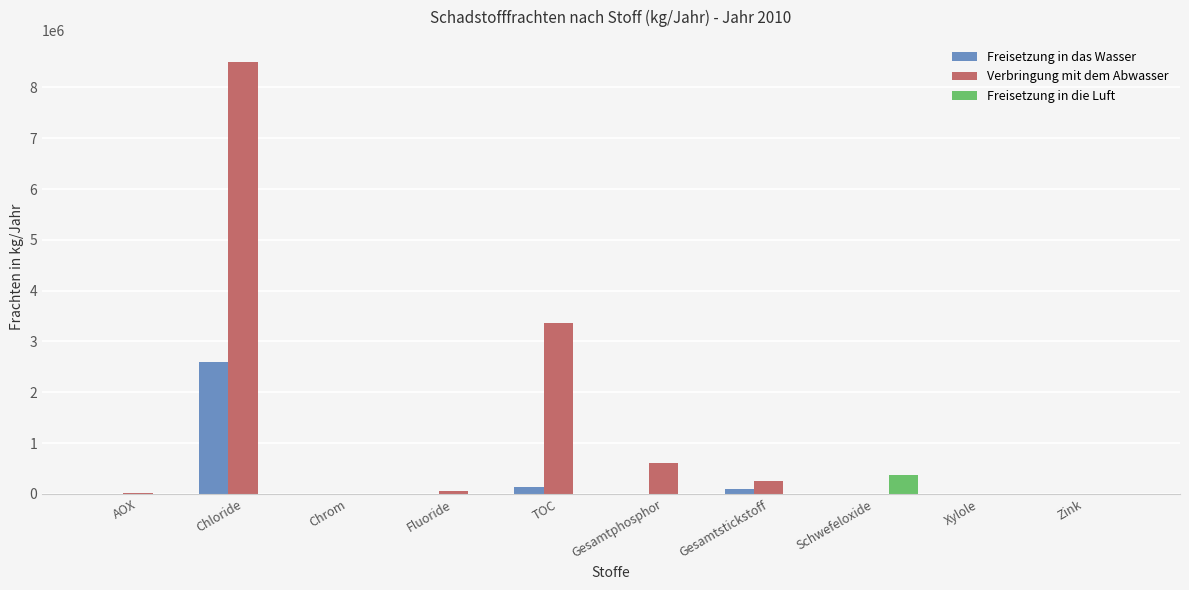

What is the total value across all series at Gesamtstickstoff?

359000